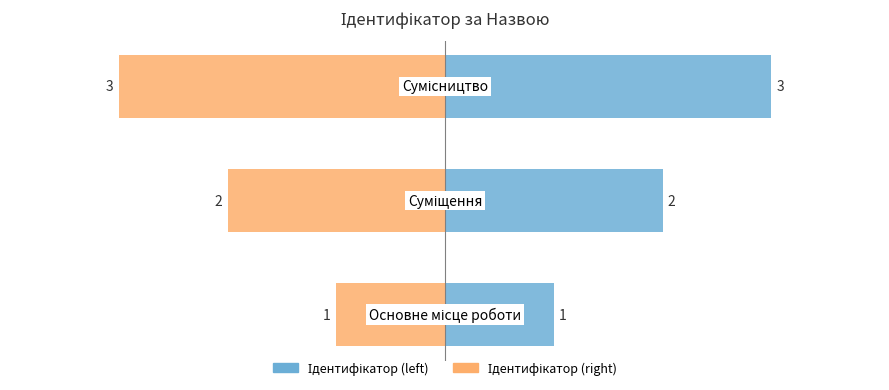

The Ідентифікатор (right) series shows -2 at 1. True or false?

True